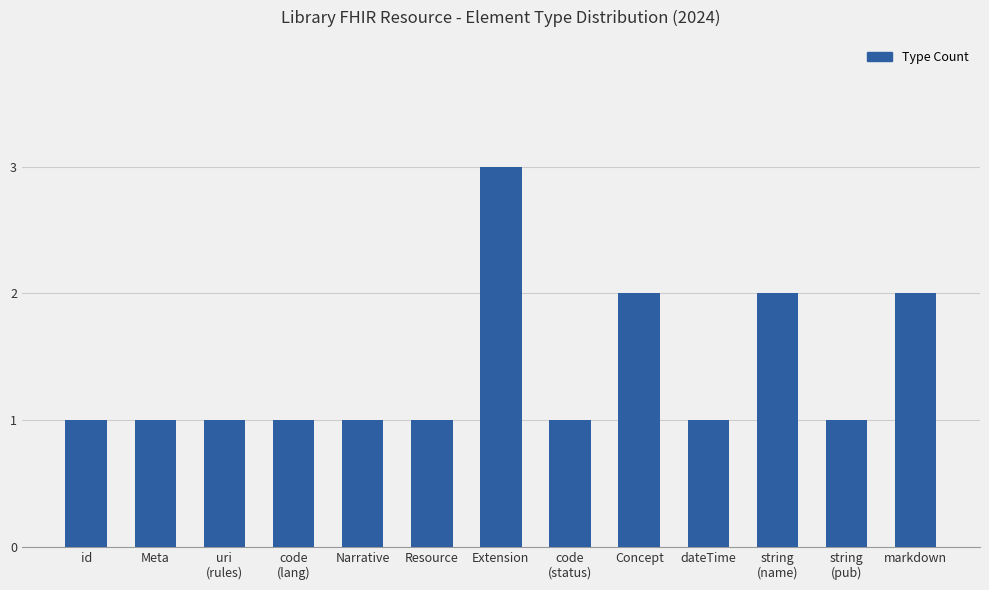

Reading right to left, list all the values displayed in this chart.

2	1	2	1	2	1	3	1	1	1	1	1	1